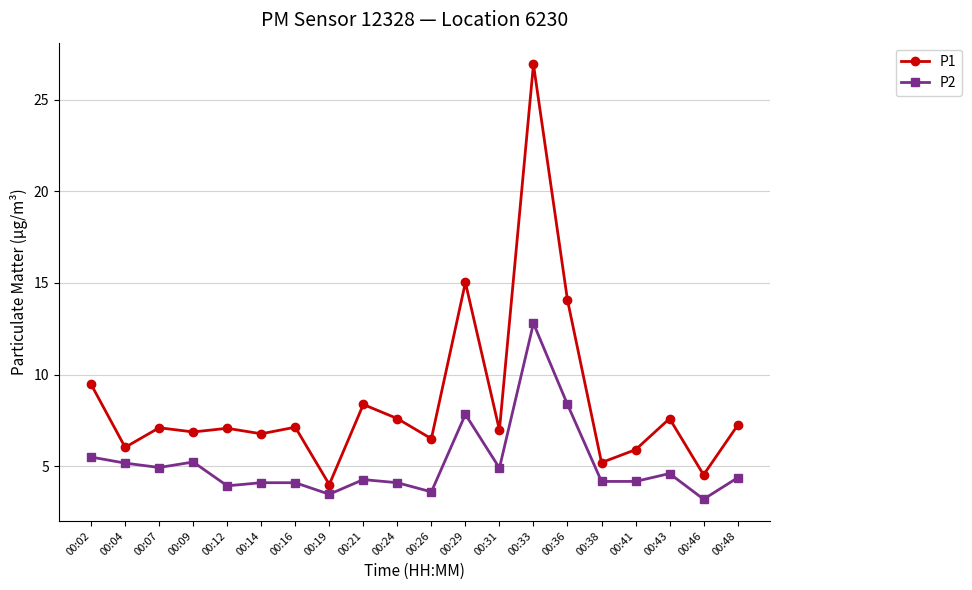

What is the total value across all series at 00:04?

11.2